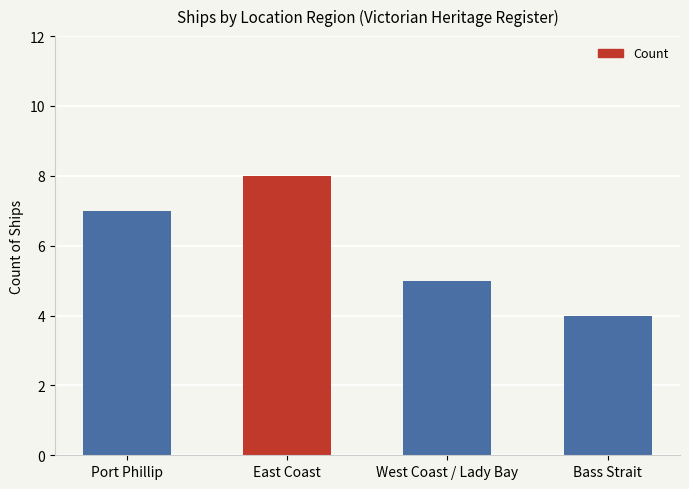

Reading left to right, extract all data points from this chart.

7	8	5	4